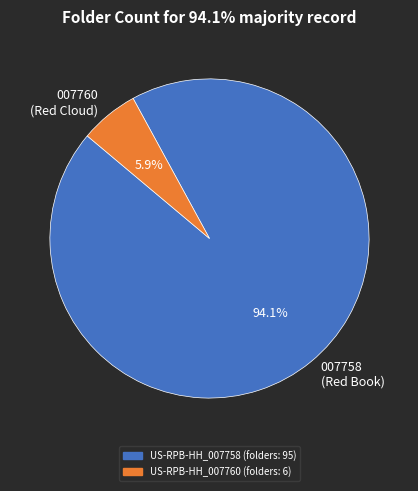

Is the sum of 007758 (Red Book) and 007760 (Red Cloud) greater than half?

Yes